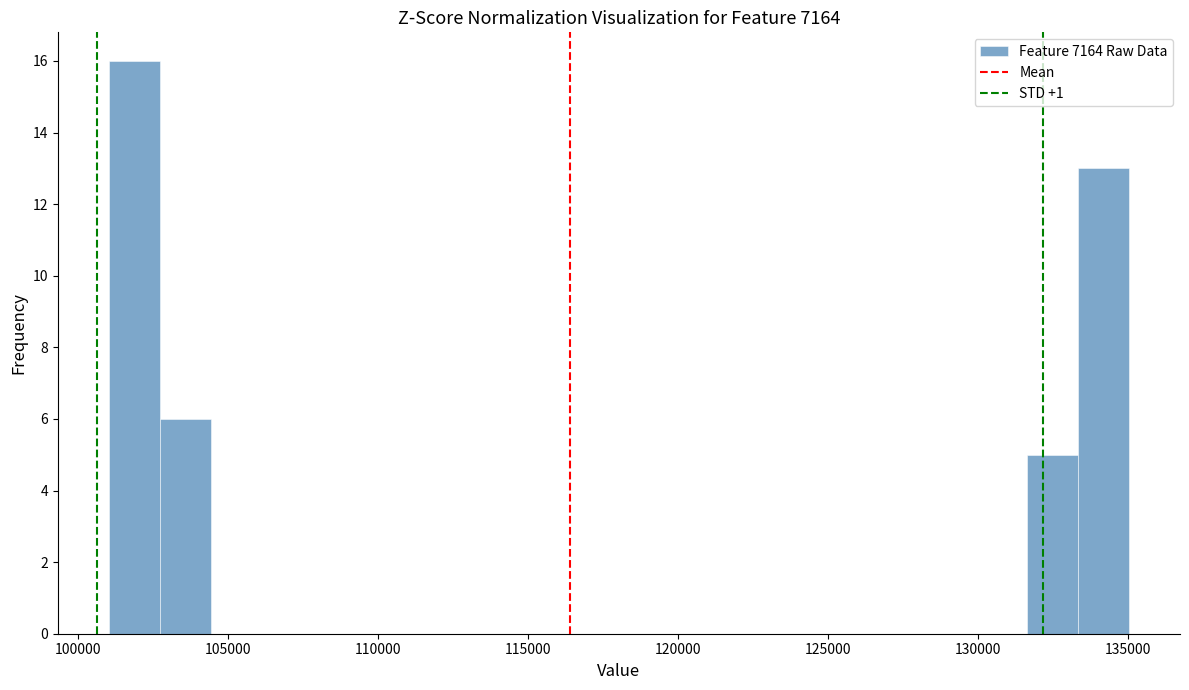

Around what value on the x-axis is the tallest bar? Give the approximate position of its centre, as read against the axis.

102000